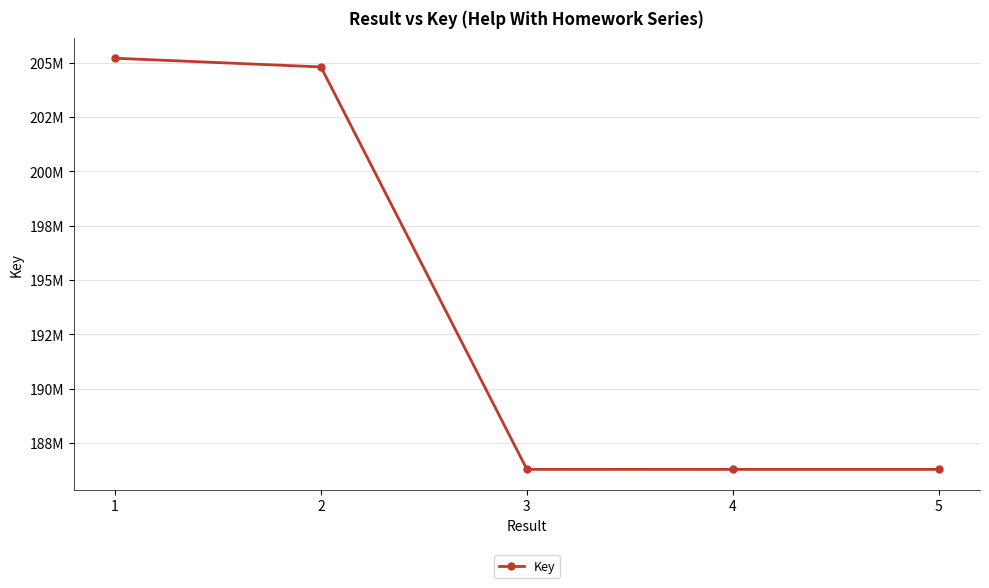

Reading right to left, transcribe all the data shown in this chart.

5=186293199	4=186293519	3=186294435	2=204797761	1=205197995